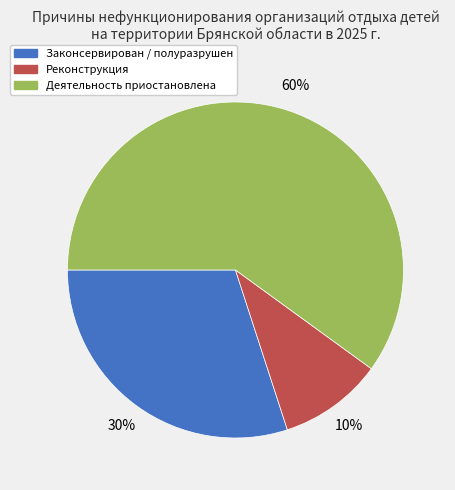

Rank the categories by value from lowest to highest.

Реконструкция, Законсервирован / полуразрушен, Деятельность приостановлена